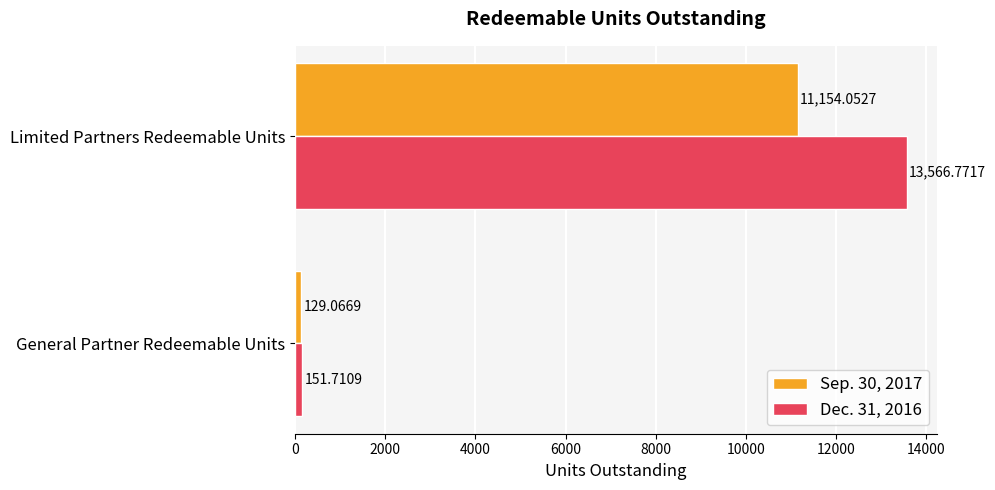

Where is Sep. 30, 2017 nearest to the value 5641?

General Partner Redeemable Units